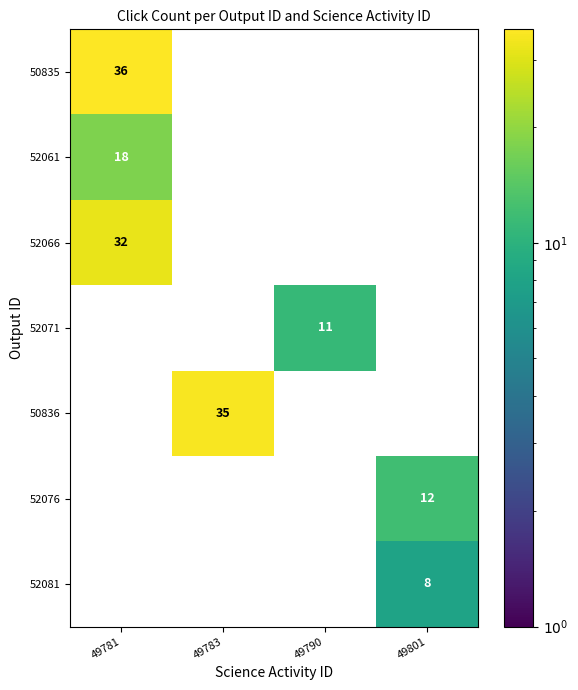

True or false: 52071 has a value of 7 at 49790.

False